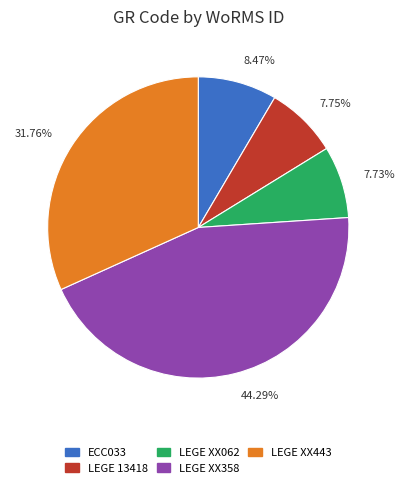

To the nearest percent, what percentage of the pie is LEGE 13418?

8%